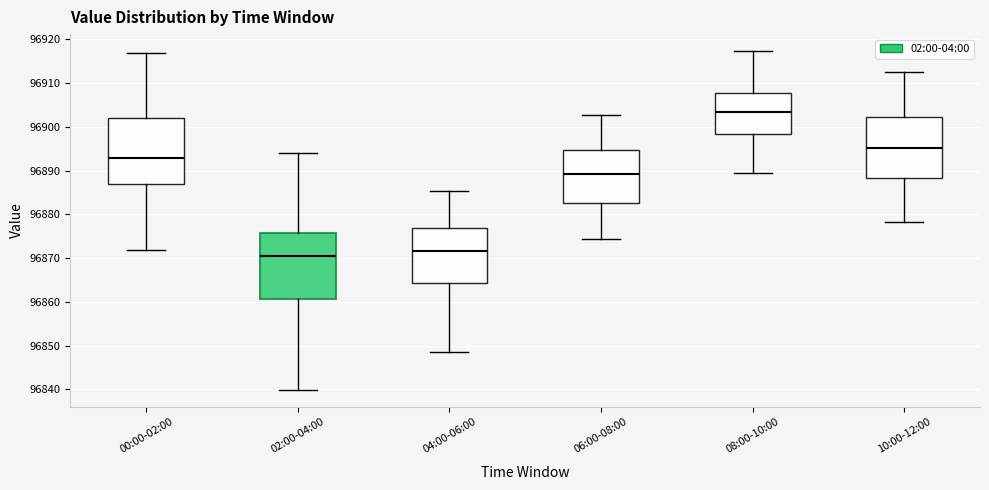

Reading left to right, transcribe this box plot: for each box, give where its median line is, the range the box spans, and where its two whiskers end, as read against the y-axis. The values are not printed on the chart, so give them approximately, as read against the axis.

00:00-02:00: median 96893, box 96887 to 96902, whiskers 96872 to 96917
02:00-04:00: median 96871, box 96861 to 96876, whiskers 96840 to 96894
04:00-06:00: median 96872, box 96864 to 96877, whiskers 96849 to 96885
06:00-08:00: median 96889, box 96883 to 96895, whiskers 96874 to 96903
08:00-10:00: median 96903, box 96898 to 96908, whiskers 96890 to 96917
10:00-12:00: median 96895, box 96888 to 96902, whiskers 96878 to 96913